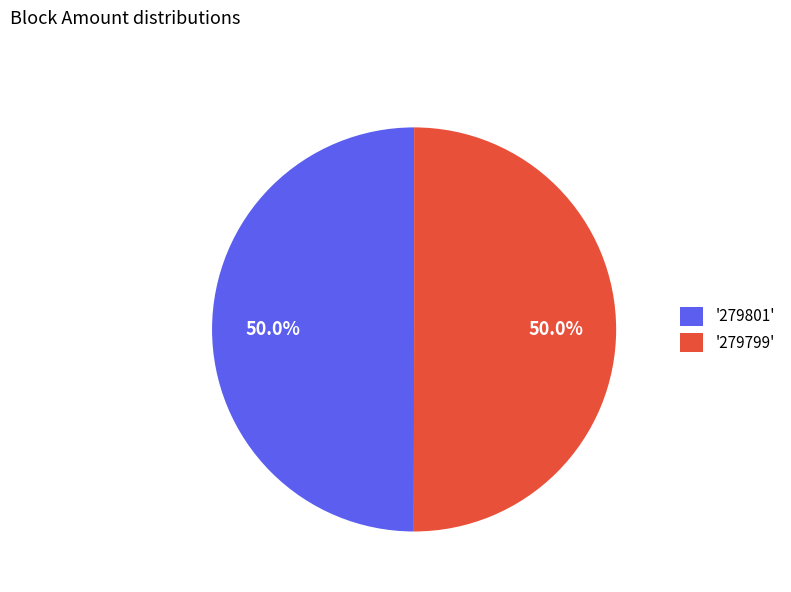

Approximately how many times larger is the value at '279801' compared to '279799'?

1.0